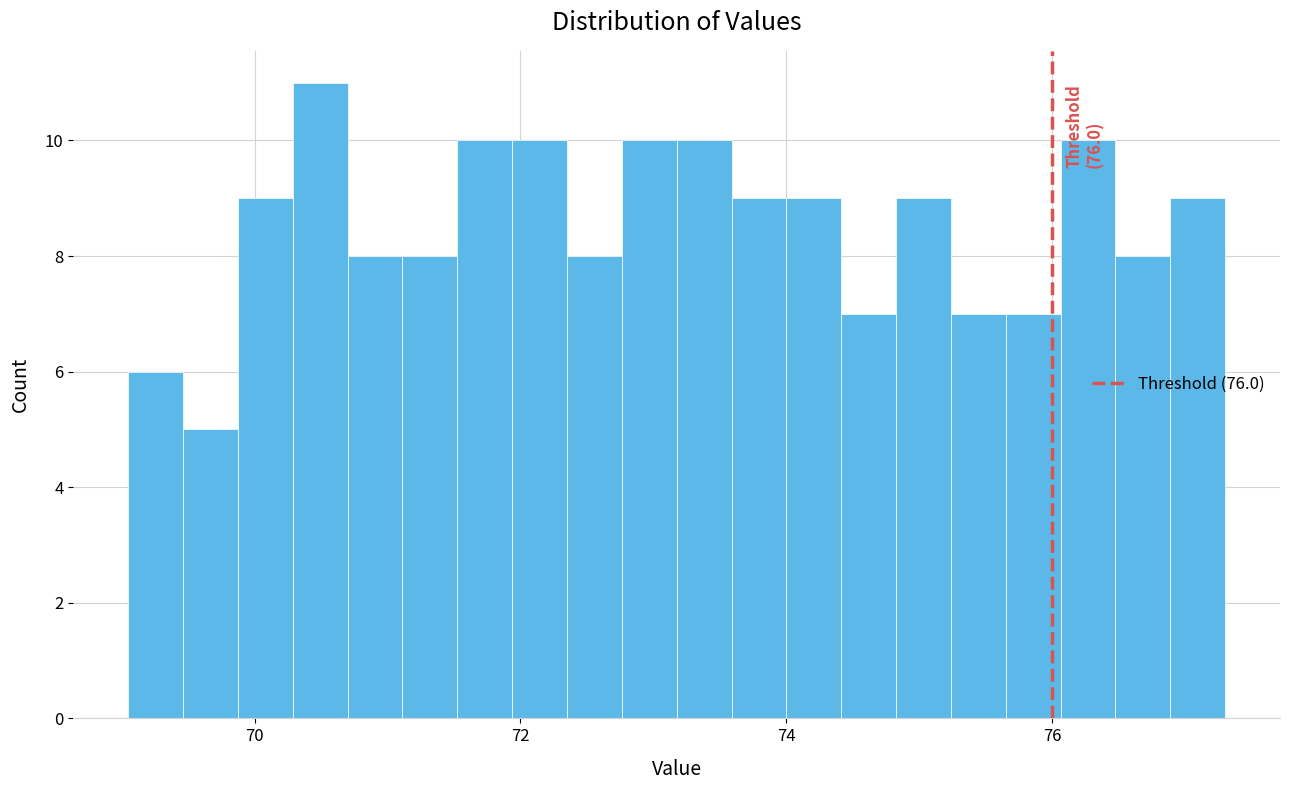

Around what value on the x-axis is the tallest bar? Give the approximate position of its centre, as read against the axis.

70.4